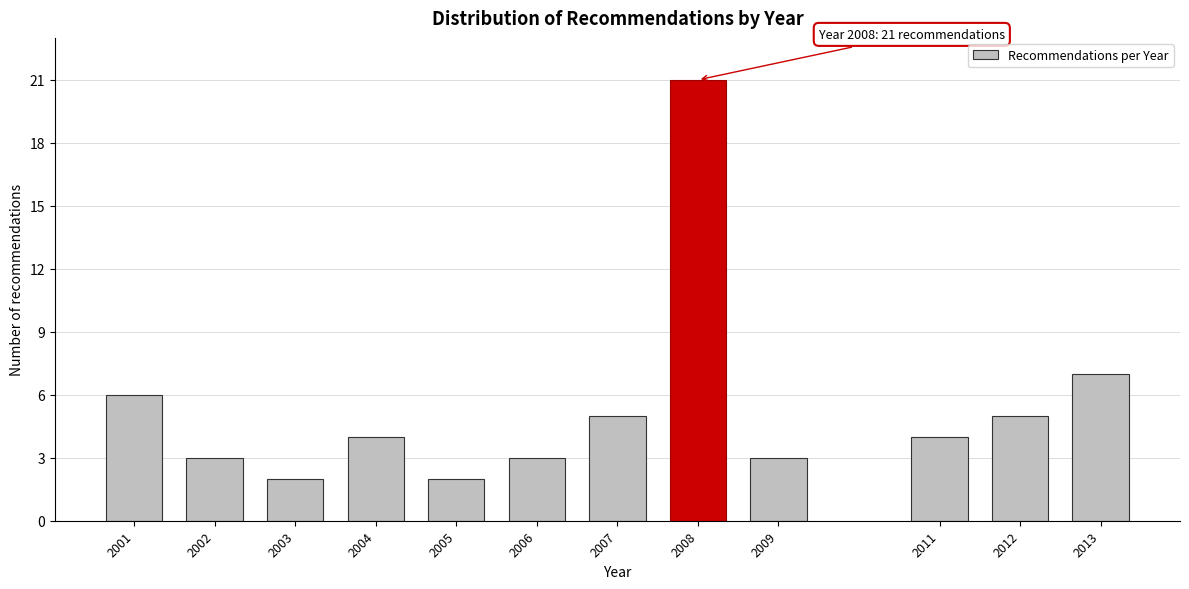

Reading left to right, extract all data points from this chart.

2001=6	2002=3	2003=2	2004=4	2005=2	2006=3	2007=5	2008=21	2009=3	2011=4	2012=5	2013=7